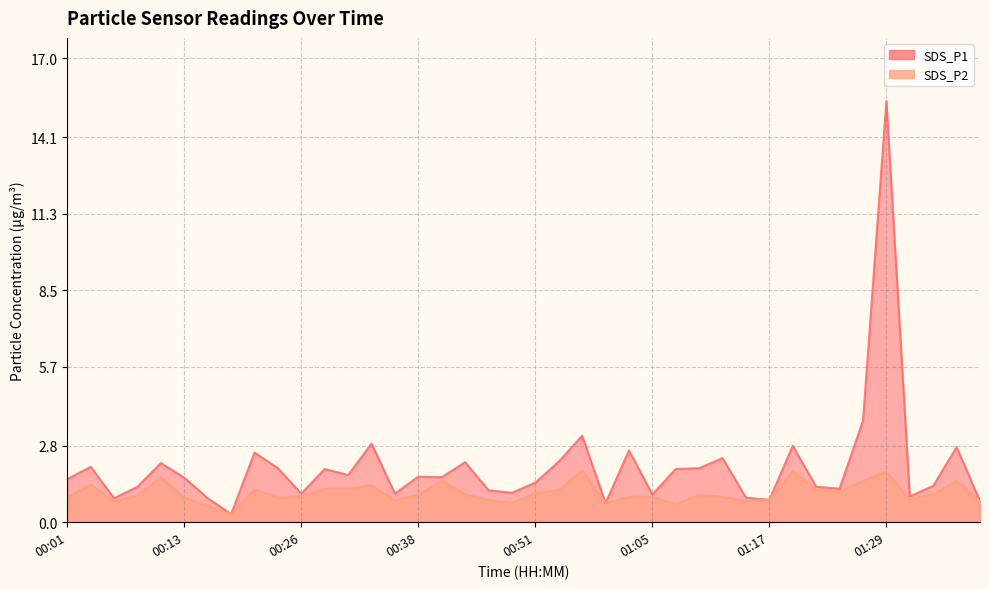

What is the label of the 31st point from the right?

00:23